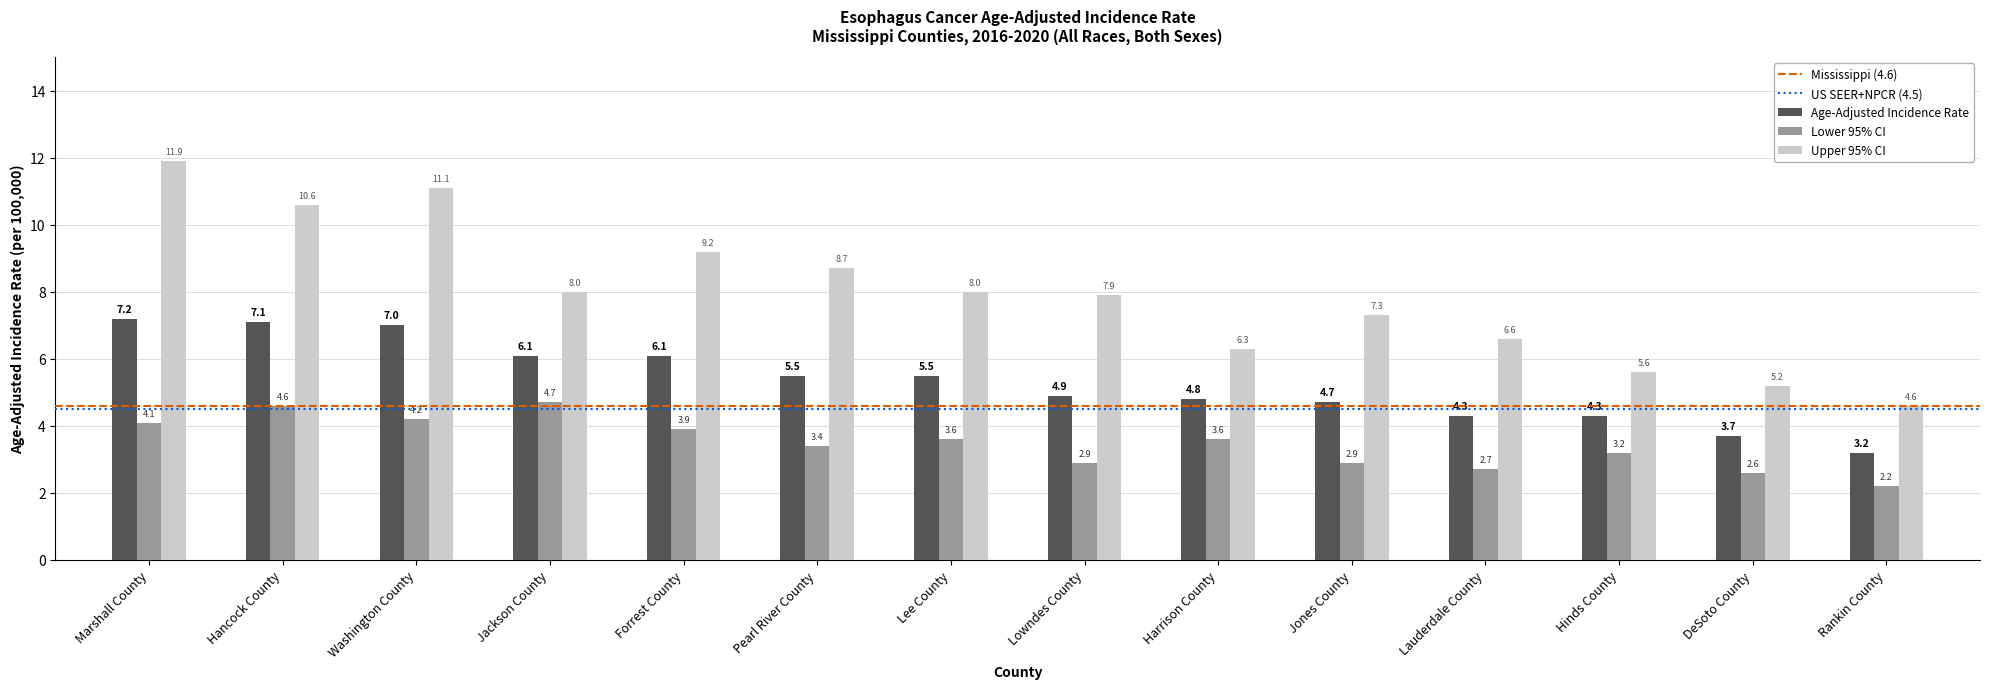

Reading left to right, transcribe all the data shown in this chart.

Age-Adjusted Incidence Rate: Marshall County=7.2	Hancock County=7.1	Washington County=7.0	Jackson County=6.1	Forrest County=6.1	Pearl River County=5.5	Lee County=5.5	Lowndes County=4.9	Harrison County=4.8	Jones County=4.7	Lauderdale County=4.3	Hinds County=4.3	DeSoto County=3.7	Rankin County=3.2
Lower 95% CI: Marshall County=4.1	Hancock County=4.6	Washington County=4.2	Jackson County=4.7	Forrest County=3.9	Pearl River County=3.4	Lee County=3.6	Lowndes County=2.9	Harrison County=3.6	Jones County=2.9	Lauderdale County=2.7	Hinds County=3.2	DeSoto County=2.6	Rankin County=2.2
Upper 95% CI: Marshall County=11.9	Hancock County=10.6	Washington County=11.1	Jackson County=8.0	Forrest County=9.2	Pearl River County=8.7	Lee County=8.0	Lowndes County=7.9	Harrison County=6.3	Jones County=7.3	Lauderdale County=6.6	Hinds County=5.6	DeSoto County=5.2	Rankin County=4.6